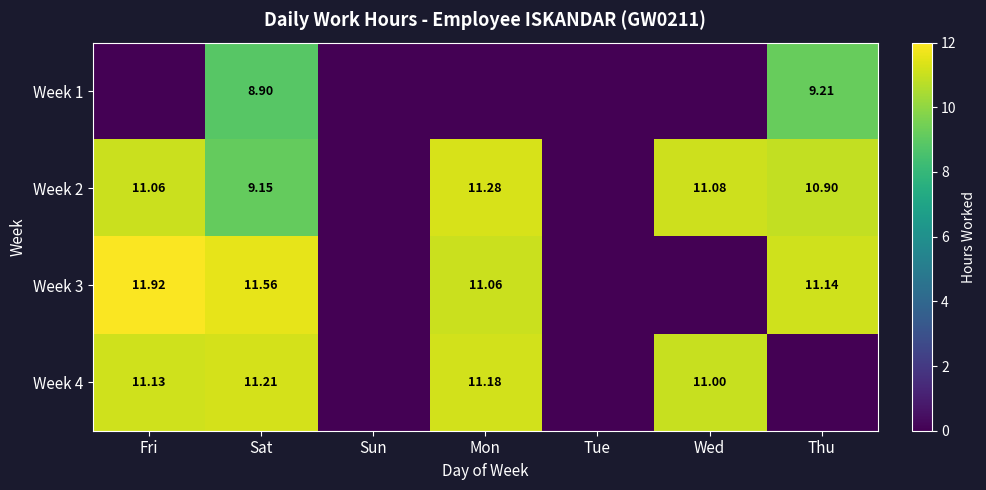

Which series has the largest range (max minus min)?

Week 3